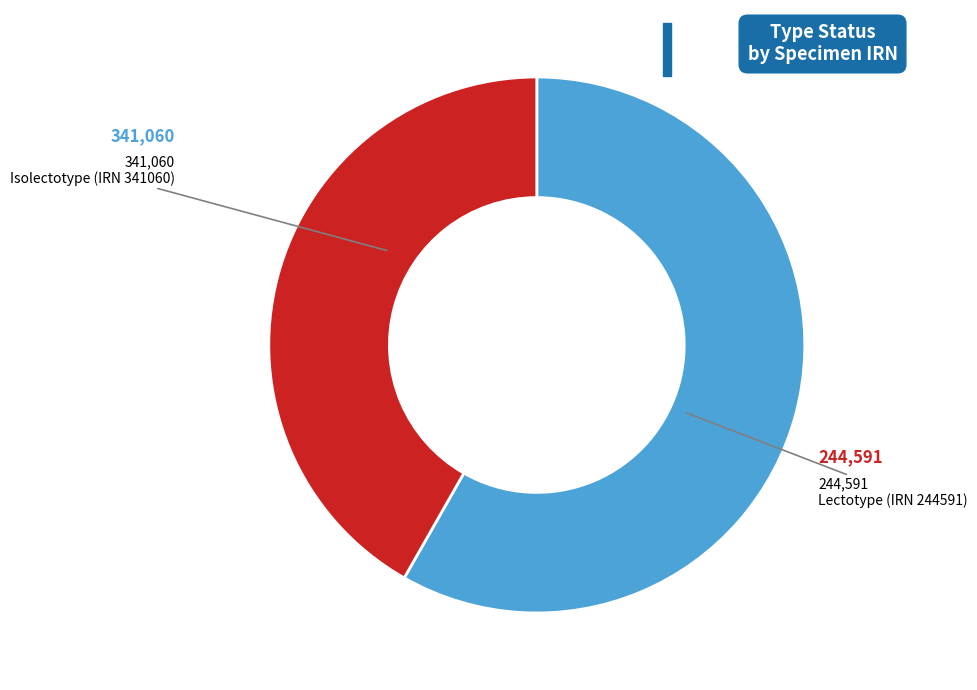

The Lectotype (IRN 244591) slice represents 42% of the pie. True or false?

True